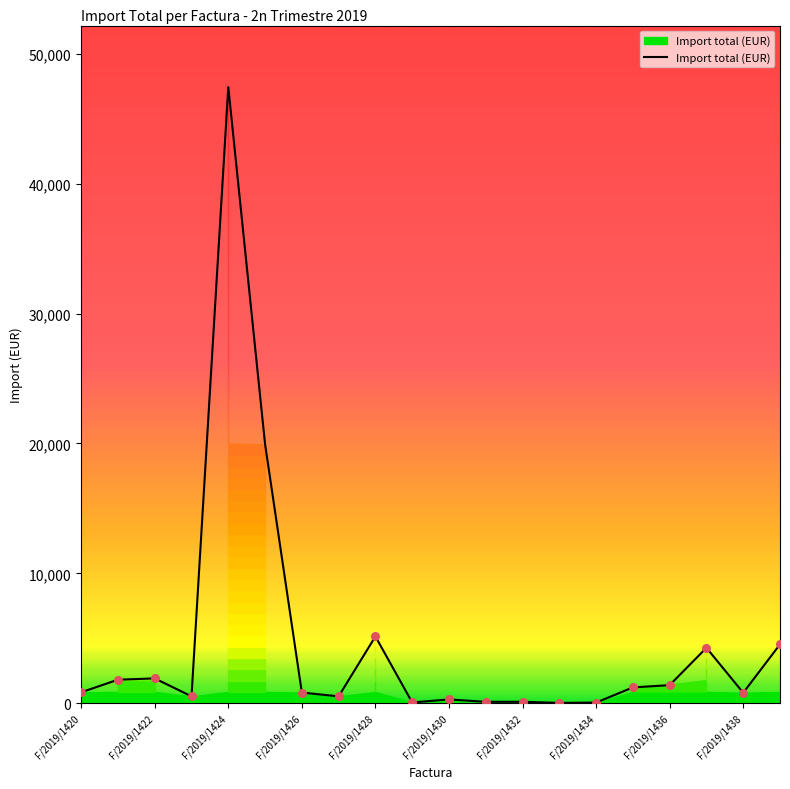

What is the difference between the maximum and minimum values?

47401.3